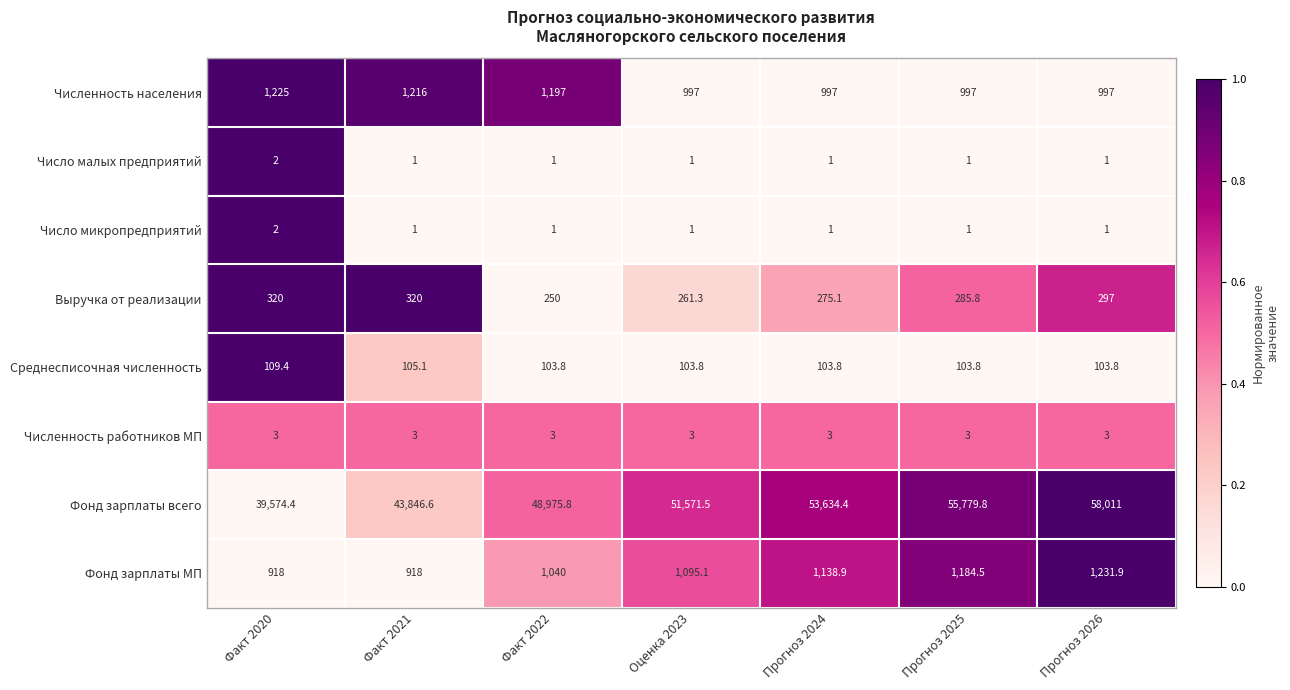

Read the Число малых предприятий value at Прогноз 2024.

1.0